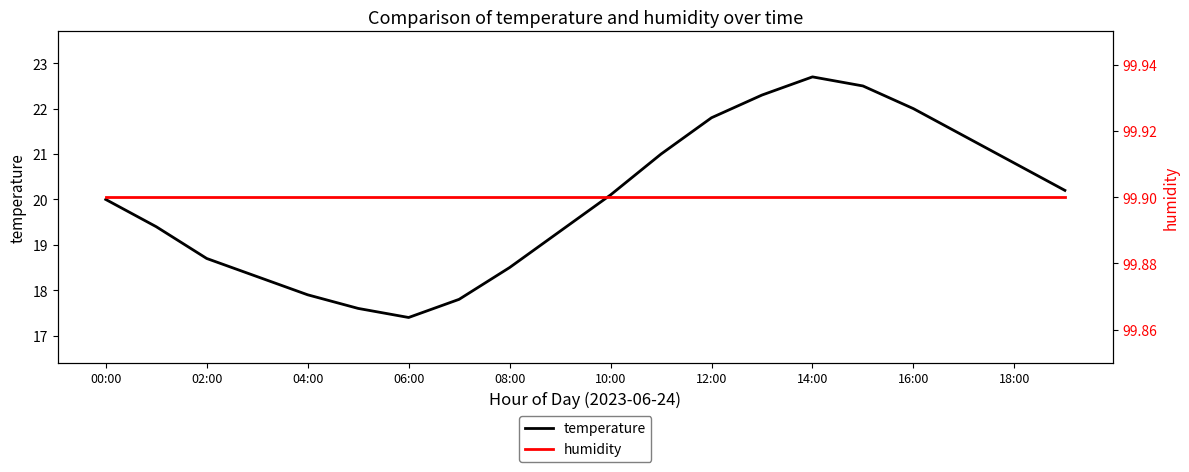

Between 02:00 and 11, which series saw the biggest shift?

temperature